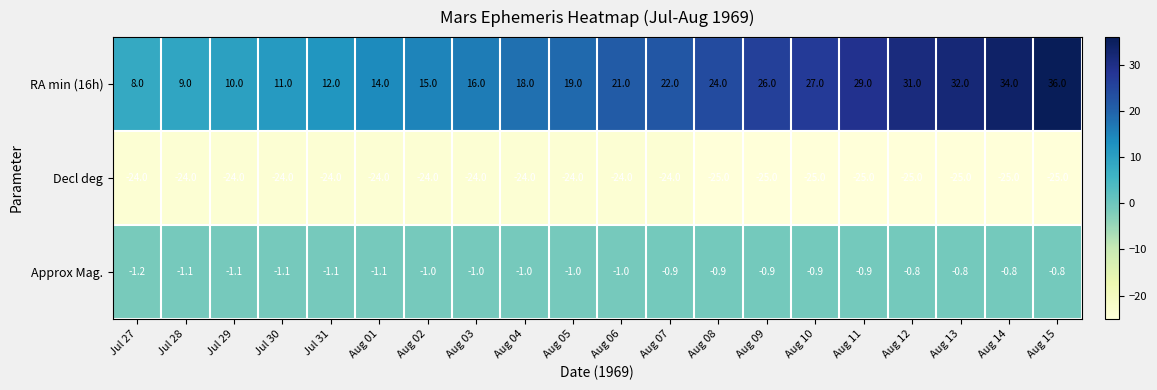

Which series changed the most between Aug 06 and Aug 15?

RA min (16h)